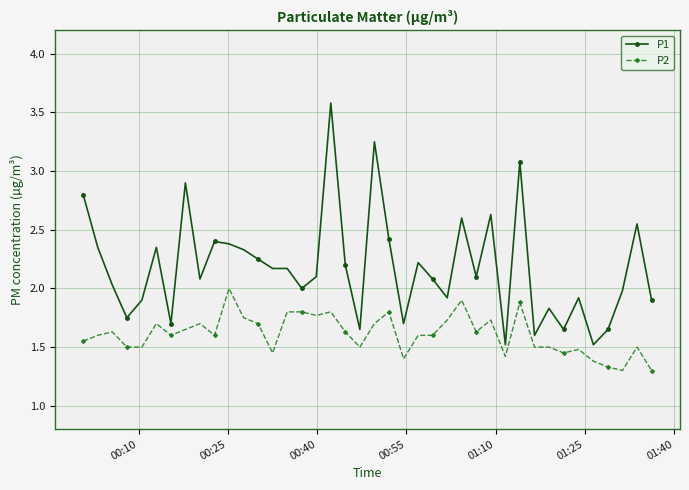

What is the lowest value of the P2 series?

1.3